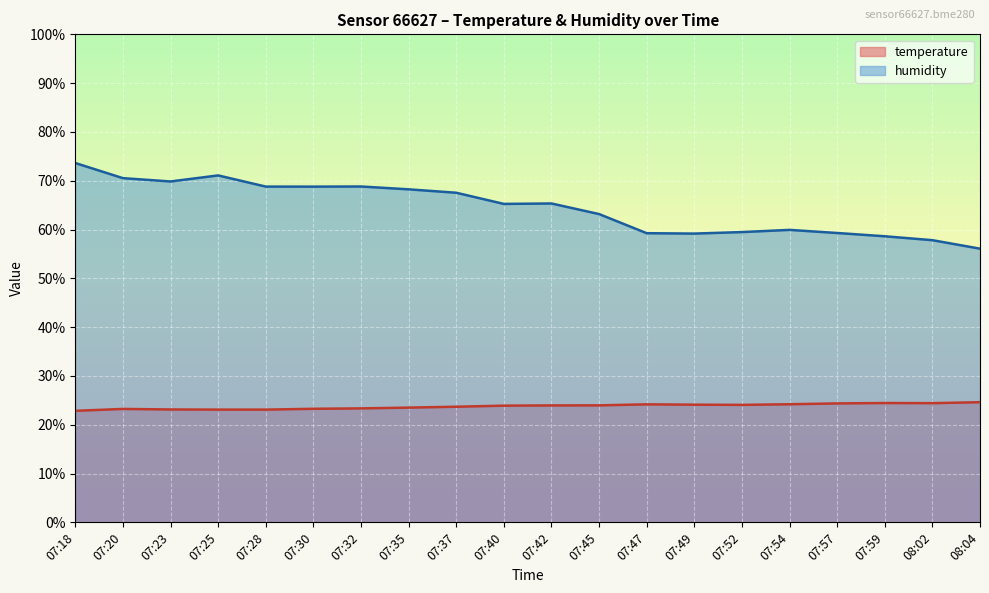

What is the label of the 6th point from the right?

07:52